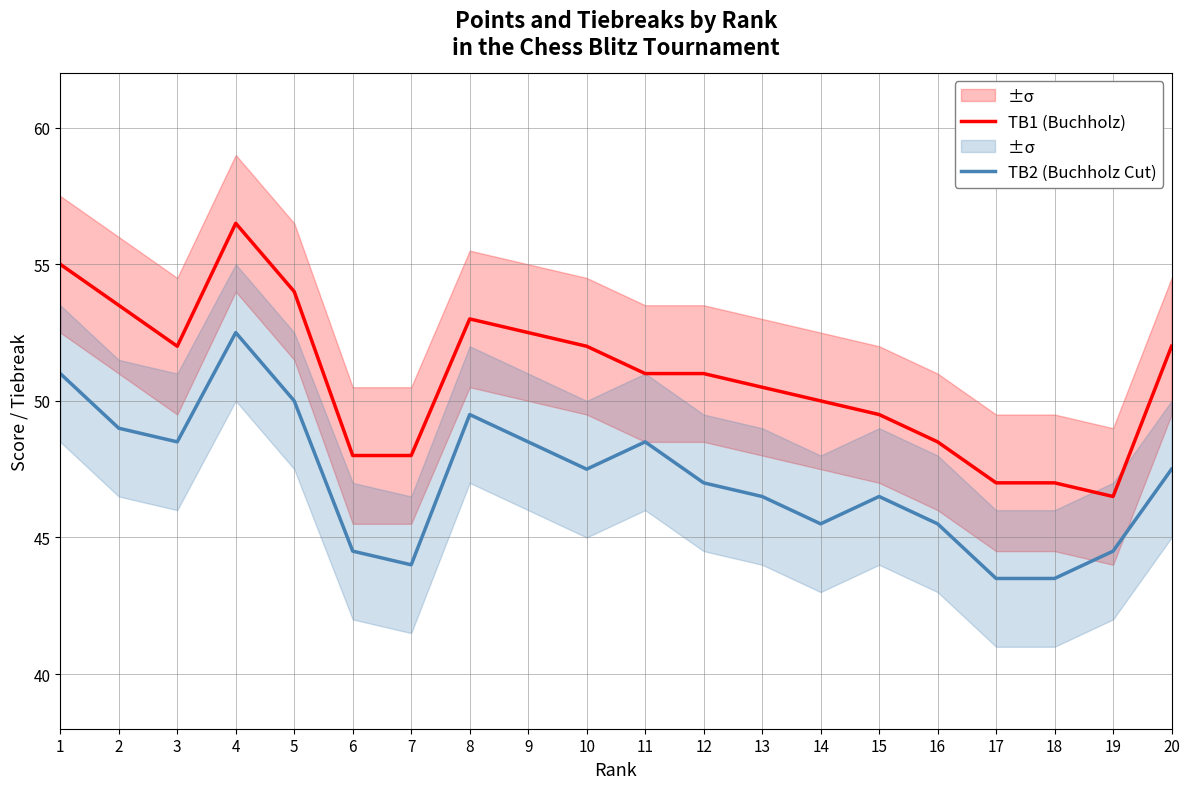

How many lines are shown in the chart?

2